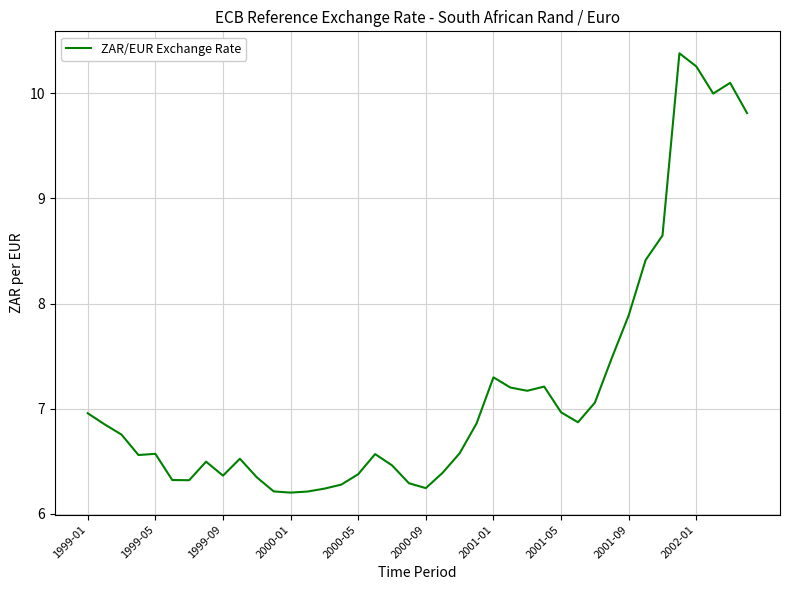

What is the minimum value shown in the chart?

6.2